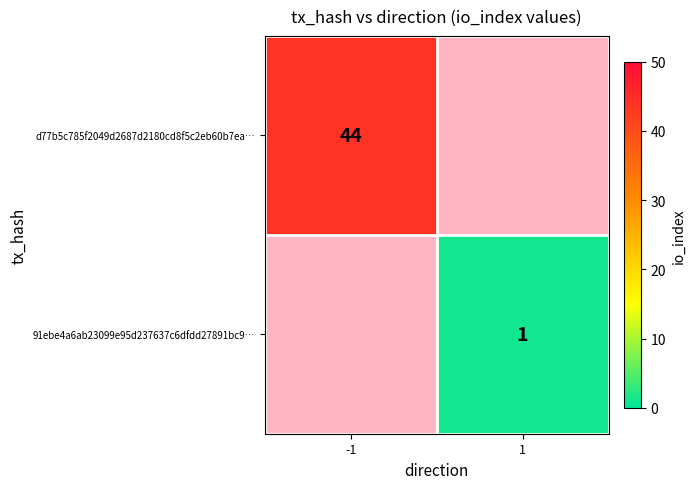

True or false: d77b5c785f2049d2687d2180cd8f5c2eb60b7ea… has a value of 59 at -1.

False